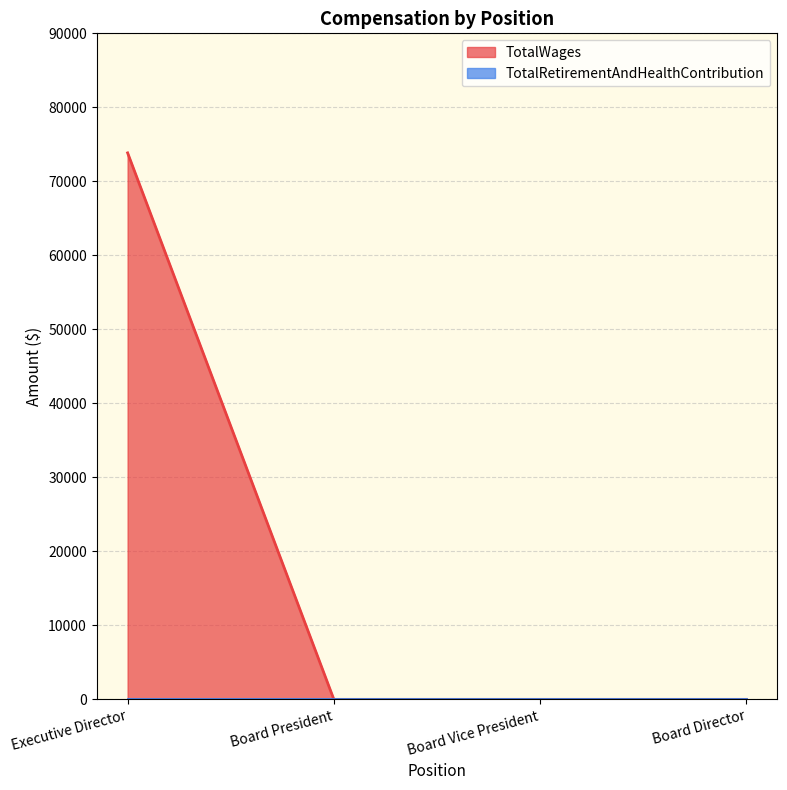

List the labels in order of value, largest first.

Executive Director, Board President, Board Vice President, Board Director